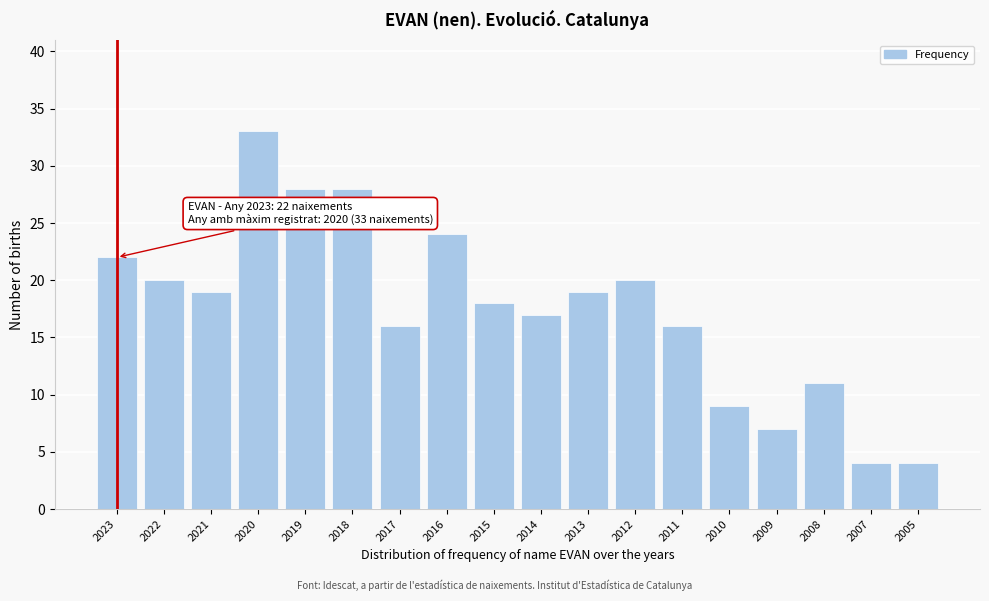

Reading left to right, what are all the values shown in this chart?

2023=22	2022=20	2021=19	2020=33	2019=28	2018=28	2017=16	2016=24	2015=18	2014=17	2013=19	2012=20	2011=16	2010=9	2009=7	2008=11	2007=4	2005=4